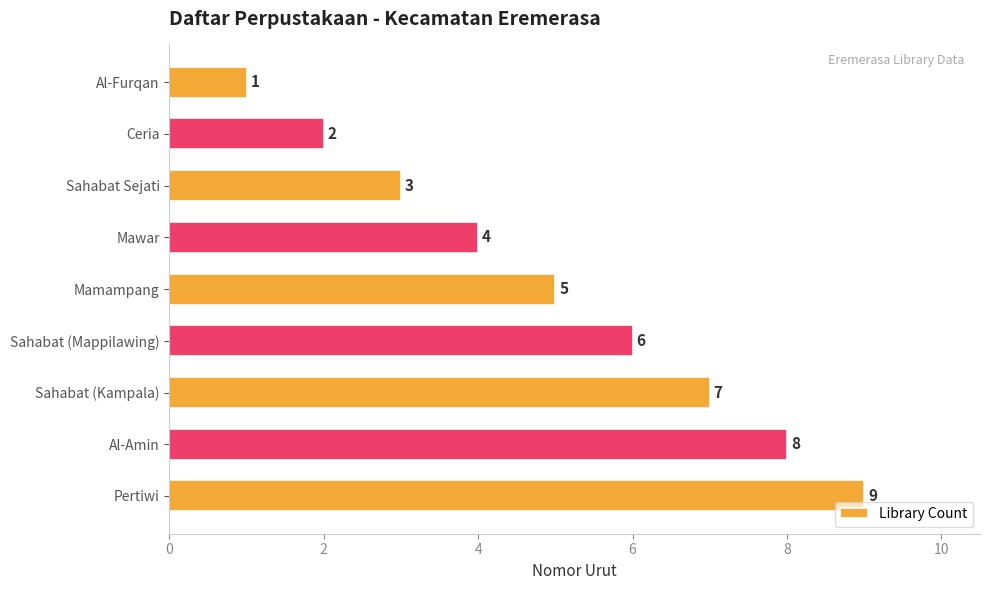

List the labels in order of value, largest first.

Pertiwi, Al-Amin, Sahabat (Kampala), Sahabat (Mappilawing), Mamampang, Mawar, Sahabat Sejati, Ceria, Al-Furqan